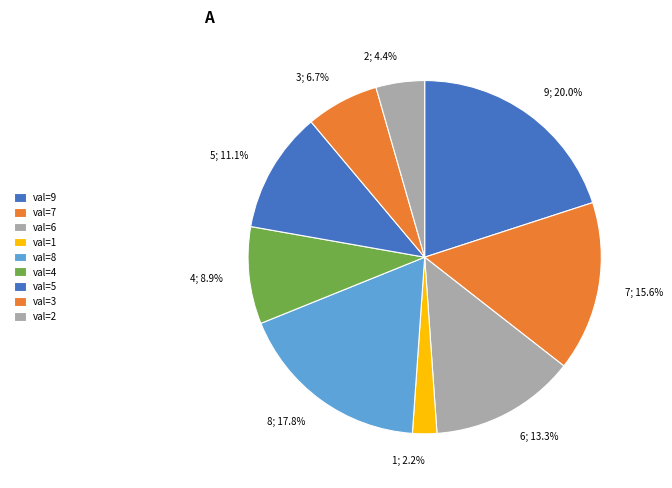

Which category has the biggest portion of the pie?

9